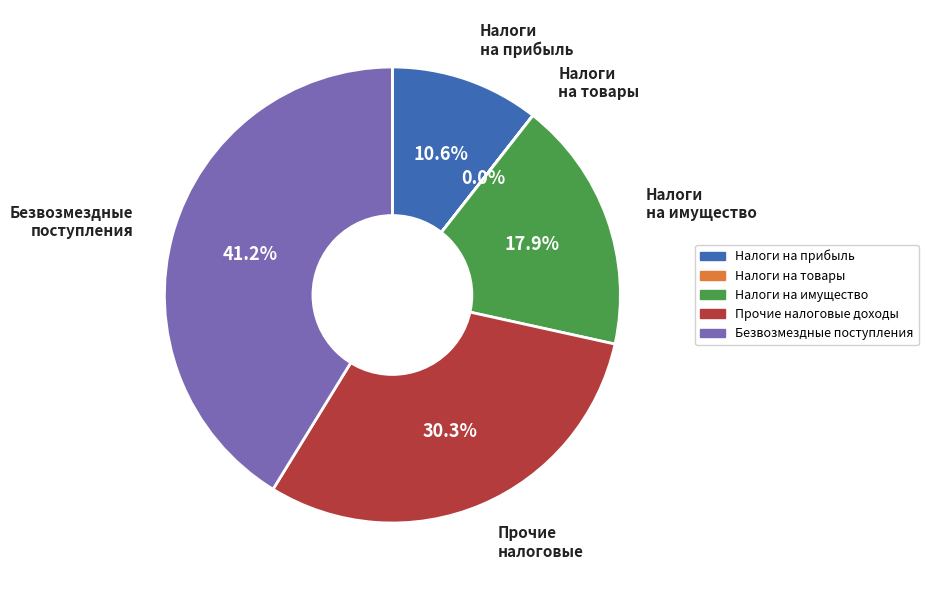

Does any single category account for the majority?

No